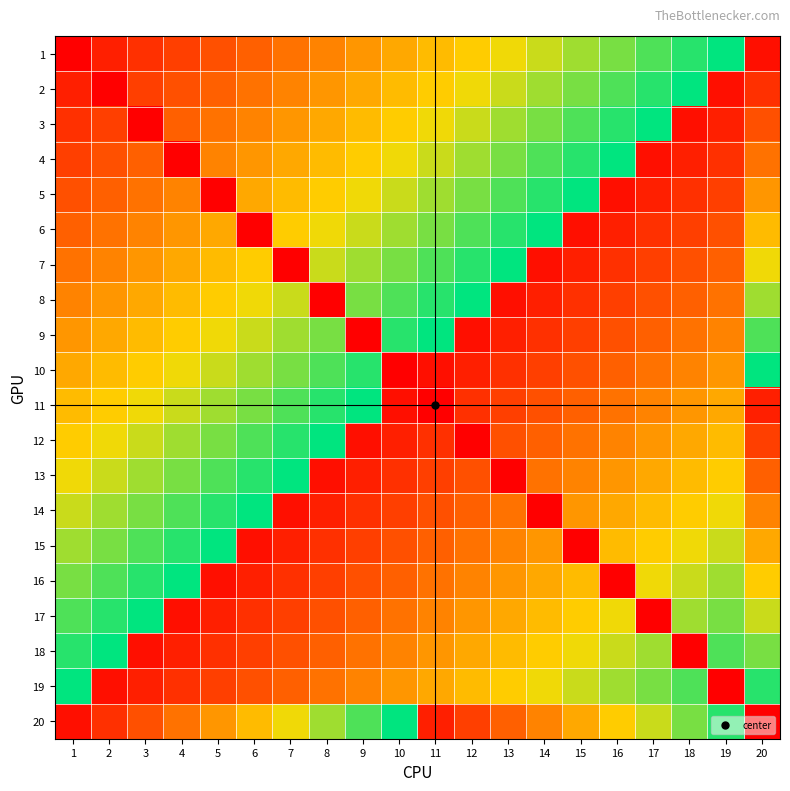

Reading left to right, transcribe all the data shown in this chart.

1: 1=0	2=2	3=3	4=4	5=5	6=6	7=7	8=8	9=9	10=10	11=11	12=12	13=13	14=14	15=15	16=16	17=17	18=18	19=19	20=1
2: 1=2	2=0	3=4	4=5	5=6	6=7	7=8	8=9	9=10	10=11	11=12	12=13	13=14	14=15	15=16	16=17	17=18	18=19	19=1	20=3
3: 1=3	2=4	3=0	4=6	5=7	6=8	7=9	8=10	9=11	10=12	11=13	12=14	13=15	14=16	15=17	16=18	17=19	18=1	19=2	20=5
4: 1=4	2=5	3=6	4=0	5=8	6=9	7=10	8=11	9=12	10=13	11=14	12=15	13=16	14=17	15=18	16=19	17=1	18=2	19=3	20=7
5: 1=5	2=6	3=7	4=8	5=0	6=10	7=11	8=12	9=13	10=14	11=15	12=16	13=17	14=18	15=19	16=1	17=2	18=3	19=4	20=9
6: 1=6	2=7	3=8	4=9	5=10	6=0	7=12	8=13	9=14	10=15	11=16	12=17	13=18	14=19	15=1	16=2	17=3	18=4	19=5	20=11
7: 1=7	2=8	3=9	4=10	5=11	6=12	7=0	8=14	9=15	10=16	11=17	12=18	13=19	14=1	15=2	16=3	17=4	18=5	19=6	20=13
8: 1=8	2=9	3=10	4=11	5=12	6=13	7=14	8=0	9=16	10=17	11=18	12=19	13=1	14=2	15=3	16=4	17=5	18=6	19=7	20=15
9: 1=9	2=10	3=11	4=12	5=13	6=14	7=15	8=16	9=0	10=18	11=19	12=1	13=2	14=3	15=4	16=5	17=6	18=7	19=8	20=17
10: 1=10	2=11	3=12	4=13	5=14	6=15	7=16	8=17	9=18	10=0	11=1	12=2	13=3	14=4	15=5	16=6	17=7	18=8	19=9	20=19
11: 1=11	2=12	3=13	4=14	5=15	6=16	7=17	8=18	9=19	10=1	11=0	12=3	13=4	14=5	15=6	16=7	17=8	18=9	19=10	20=2
12: 1=12	2=13	3=14	4=15	5=16	6=17	7=18	8=19	9=1	10=2	11=3	12=0	13=5	14=6	15=7	16=8	17=9	18=10	19=11	20=4
13: 1=13	2=14	3=15	4=16	5=17	6=18	7=19	8=1	9=2	10=3	11=4	12=5	13=0	14=7	15=8	16=9	17=10	18=11	19=12	20=6
14: 1=14	2=15	3=16	4=17	5=18	6=19	7=1	8=2	9=3	10=4	11=5	12=6	13=7	14=0	15=9	16=10	17=11	18=12	19=13	20=8
15: 1=15	2=16	3=17	4=18	5=19	6=1	7=2	8=3	9=4	10=5	11=6	12=7	13=8	14=9	15=0	16=11	17=12	18=13	19=14	20=10
16: 1=16	2=17	3=18	4=19	5=1	6=2	7=3	8=4	9=5	10=6	11=7	12=8	13=9	14=10	15=11	16=0	17=13	18=14	19=15	20=12
17: 1=17	2=18	3=19	4=1	5=2	6=3	7=4	8=5	9=6	10=7	11=8	12=9	13=10	14=11	15=12	16=13	17=0	18=15	19=16	20=14
18: 1=18	2=19	3=1	4=2	5=3	6=4	7=5	8=6	9=7	10=8	11=9	12=10	13=11	14=12	15=13	16=14	17=15	18=0	19=17	20=16
19: 1=19	2=1	3=2	4=3	5=4	6=5	7=6	8=7	9=8	10=9	11=10	12=11	13=12	14=13	15=14	16=15	17=16	18=17	19=0	20=18
20: 1=1	2=3	3=5	4=7	5=9	6=11	7=13	8=15	9=17	10=19	11=2	12=4	13=6	14=8	15=10	16=12	17=14	18=16	19=18	20=0